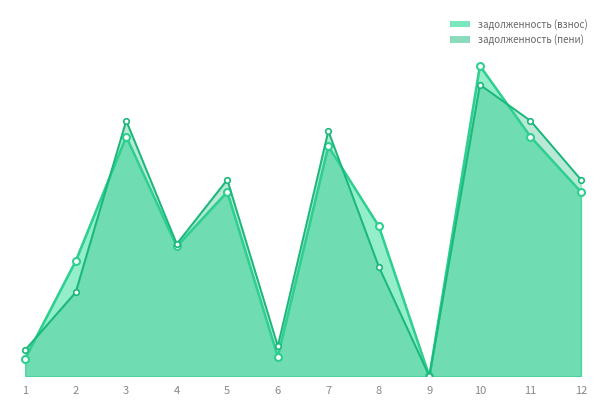

What is the lowest value of the задолженность (взнос) series?

0.1